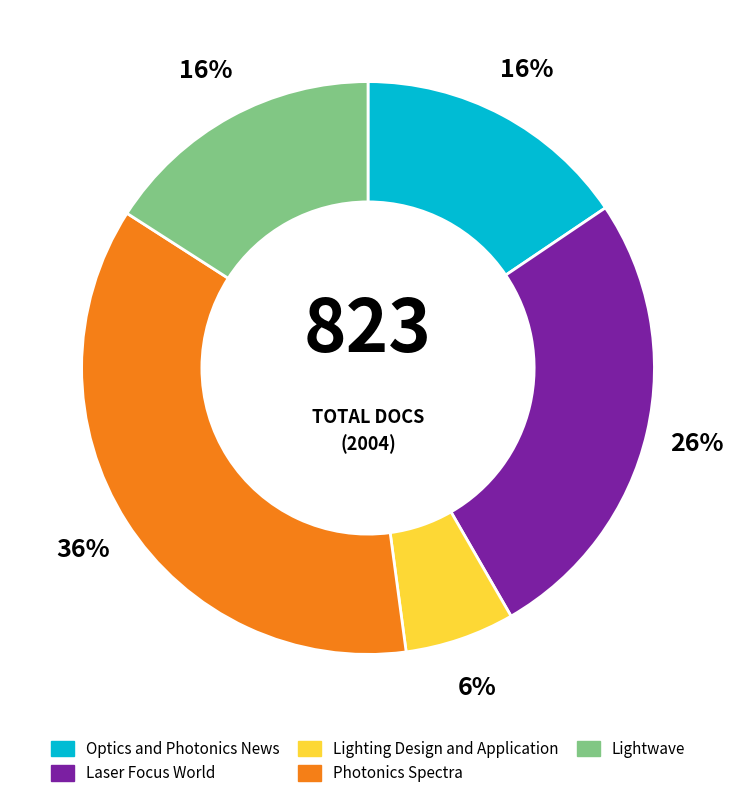

To the nearest percent, what portion does Photonics Spectra represent?

36%